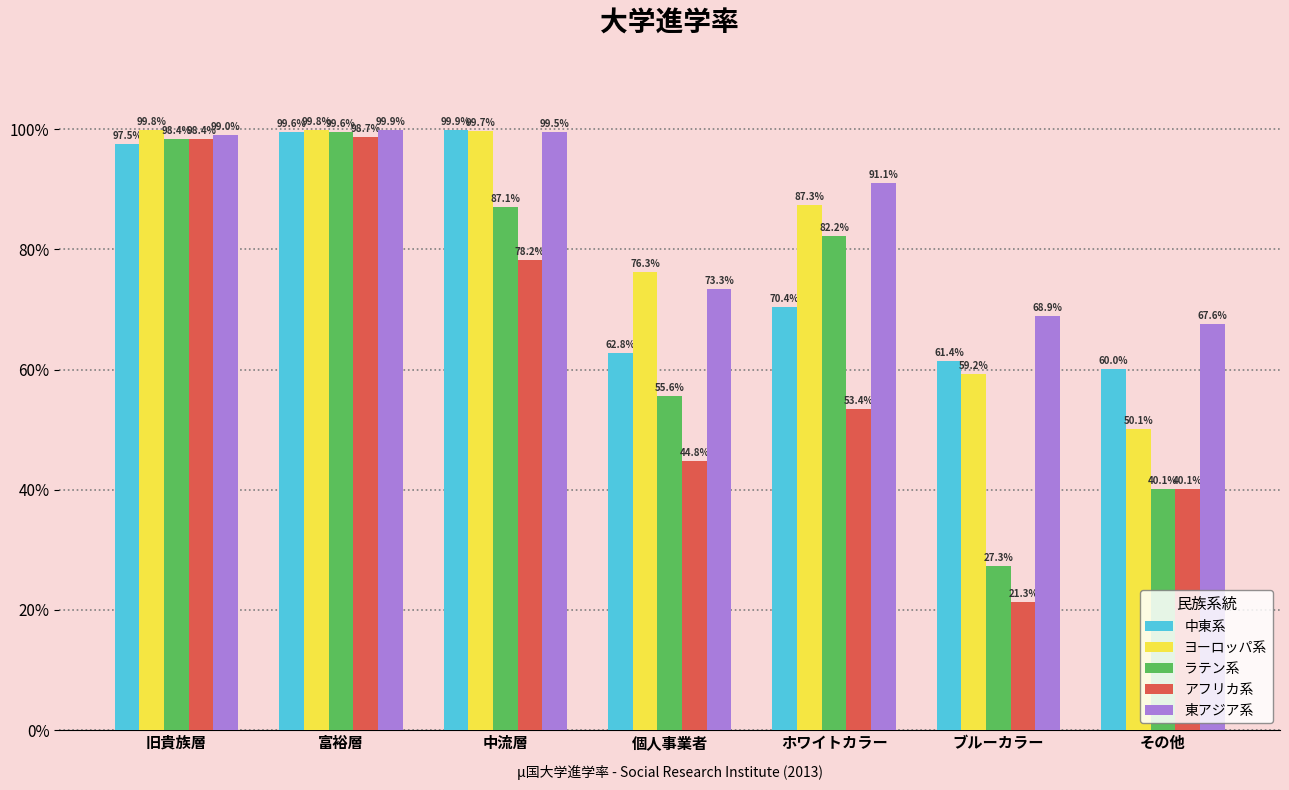

What are all the series names shown in the legend?

中東系, ヨーロッパ系, ラテン系, アフリカ系, 東アジア系